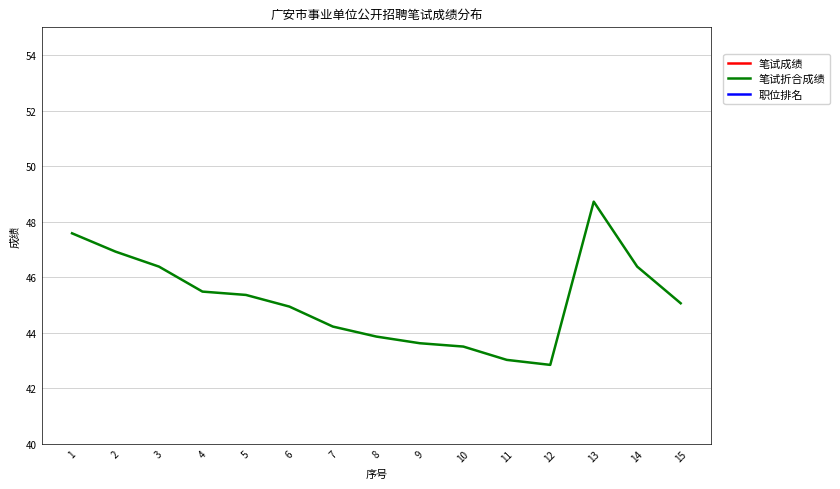

Which series has the widest spread of values?

职位排名